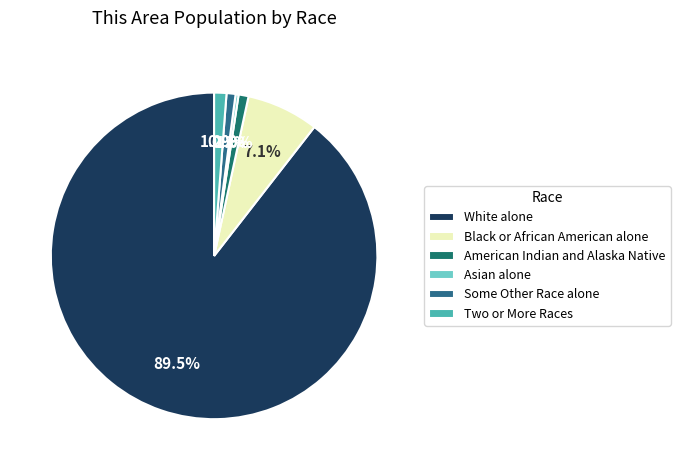

To the nearest percent, what is the combined percentage of Two or More Races and Black or African American alone?

8%